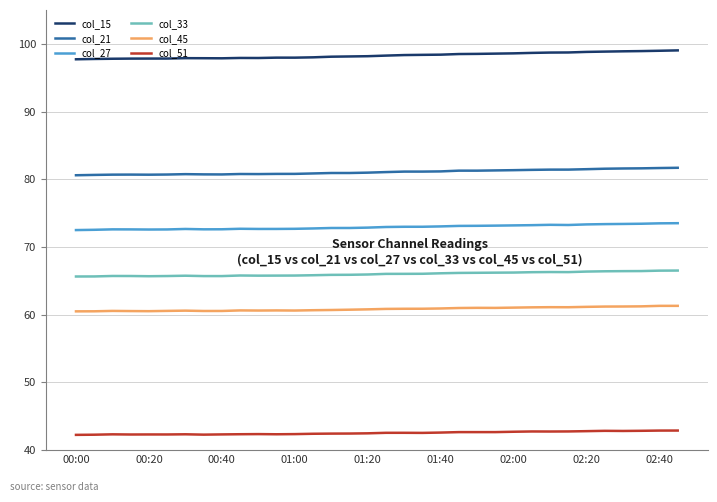

Rank the series by their maximum value, from highest to lowest.

col_15, col_21, col_27, col_33, col_45, col_51